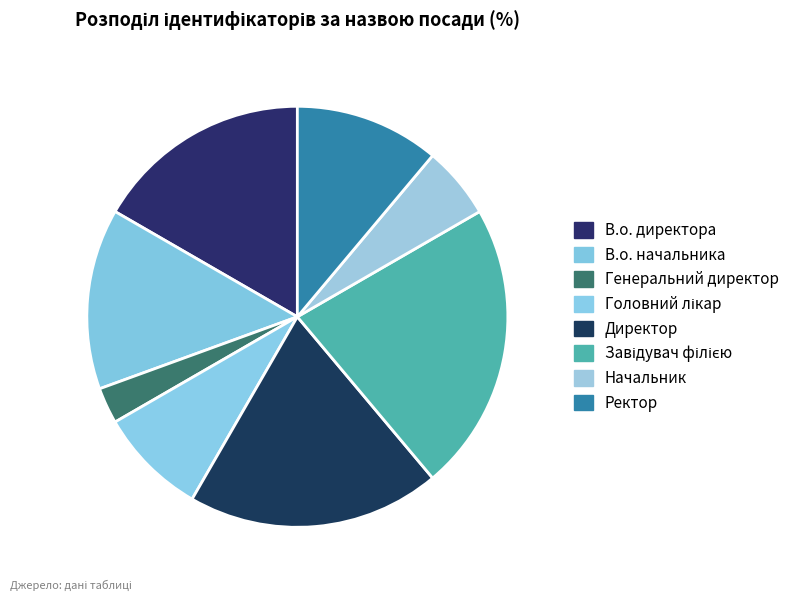

Approximately how many times larger is the value at Ректор compared to Генеральний директор?

4.0